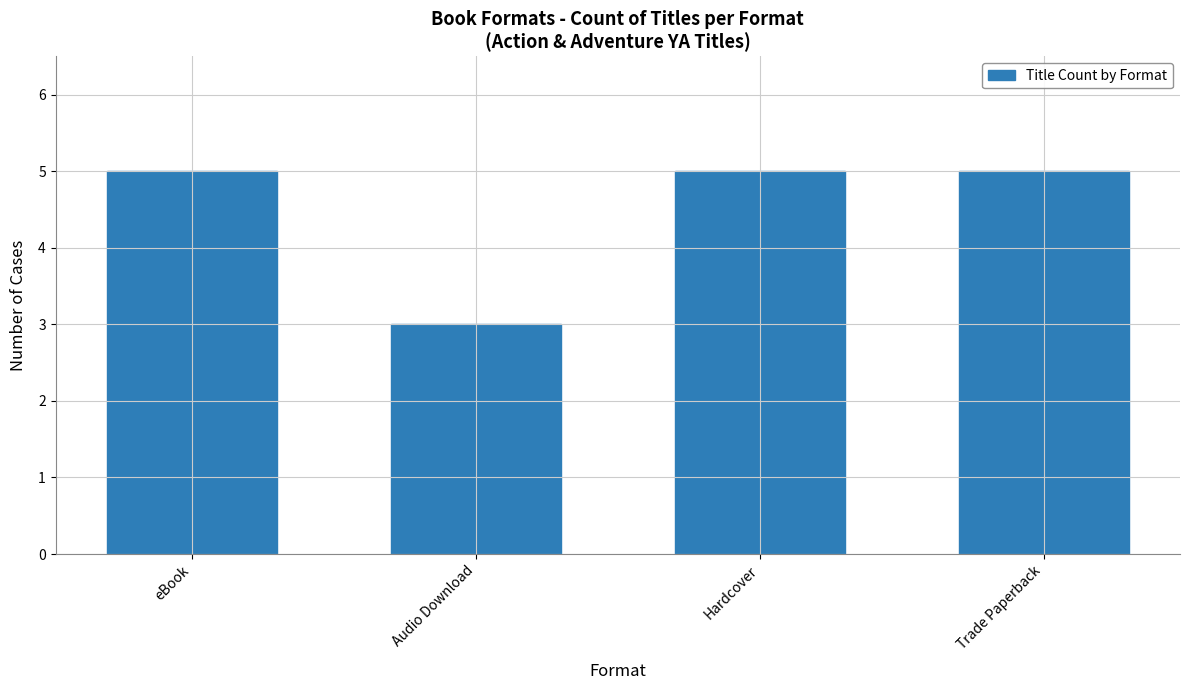

True or false: the data shows 2 at Trade Paperback.

False